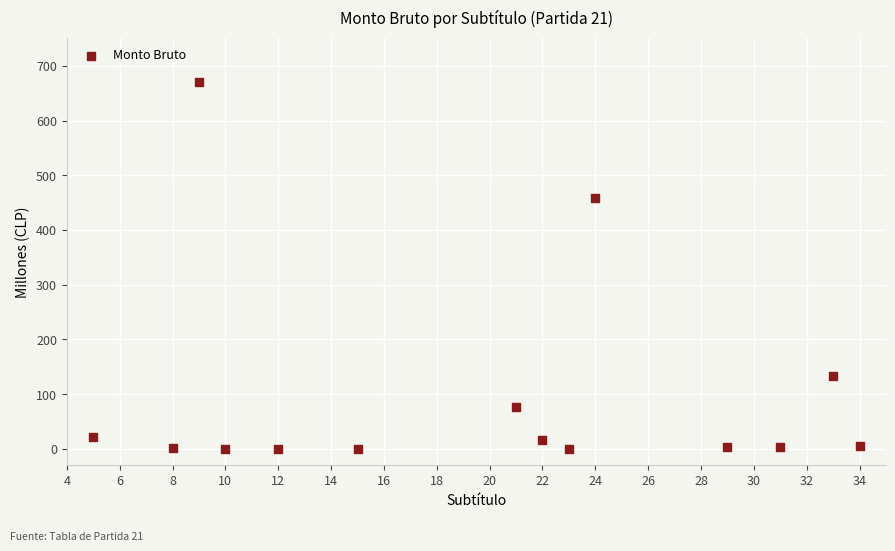

What Y value in the scatter plot is closest to 335?

458.7